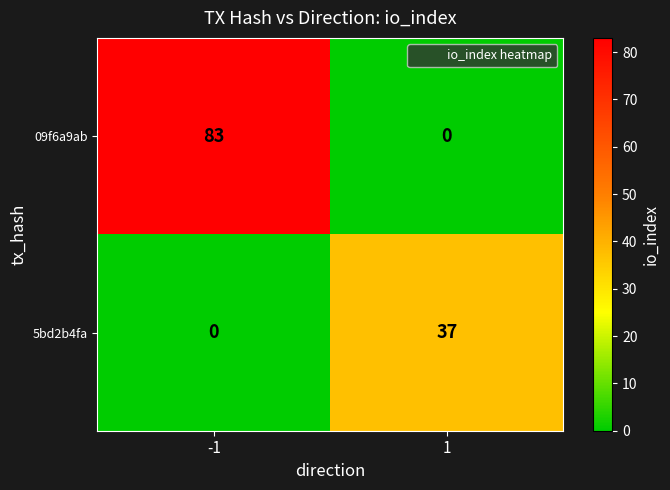

The value of 5bd2b4fa at -1 is 0. True or false?

True